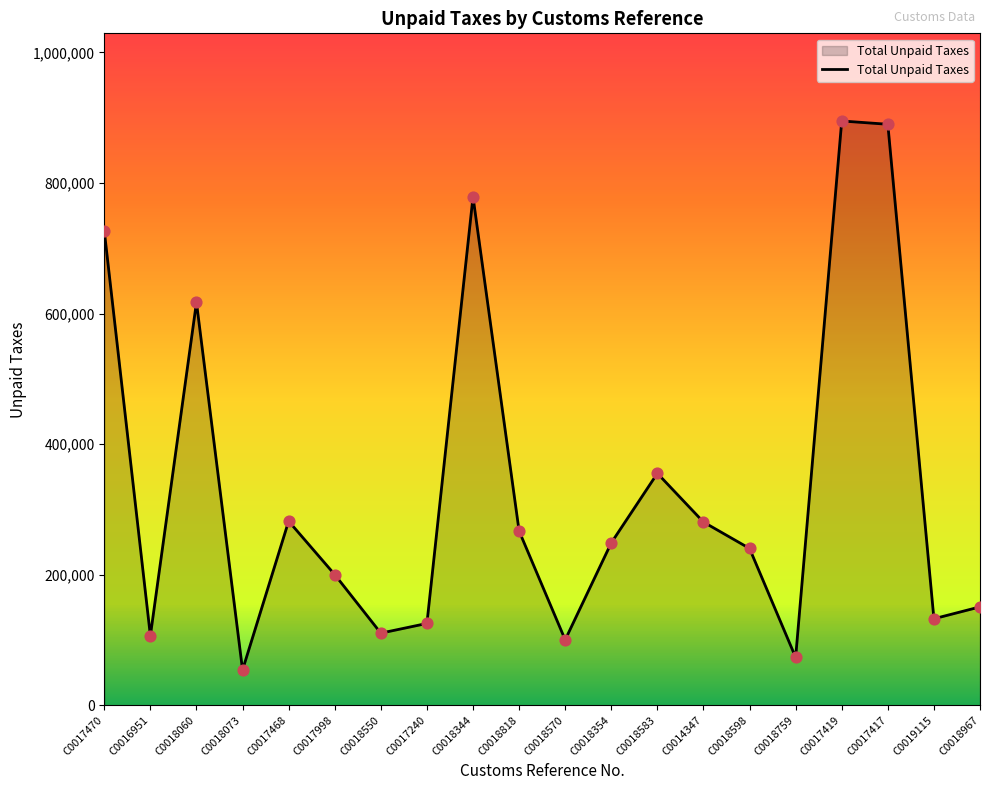

What is the change in value from C0018344 to C0017417?

+111031